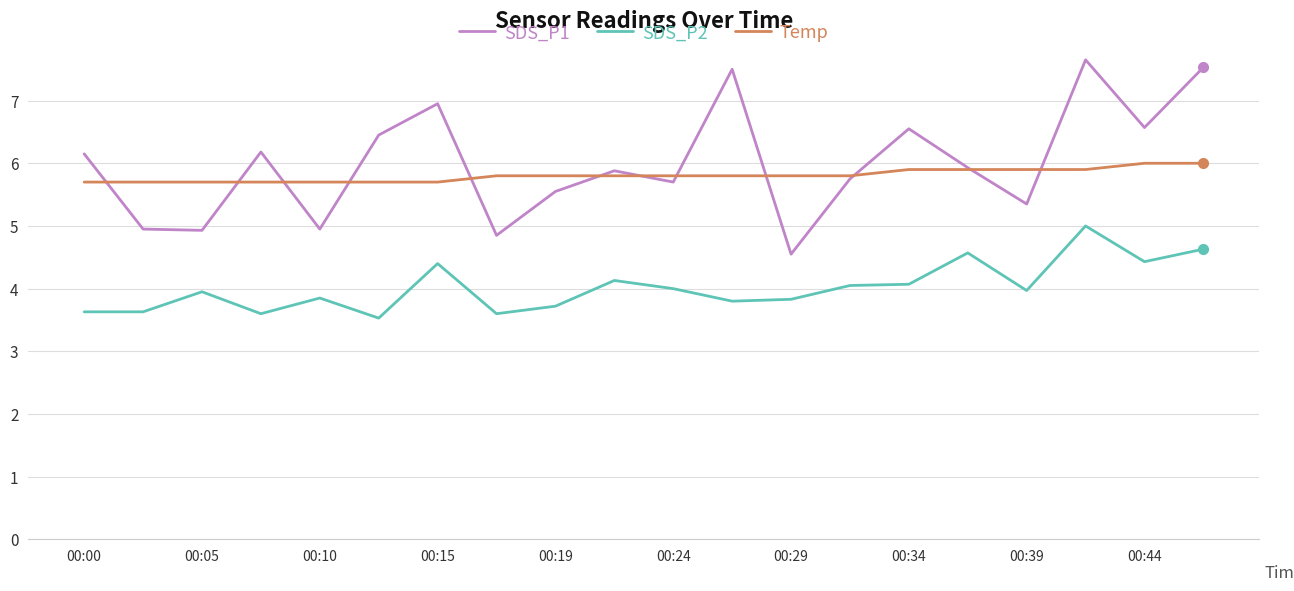

What is the difference between the second highest and second lowest values in the SDS_P2 series?

1.0